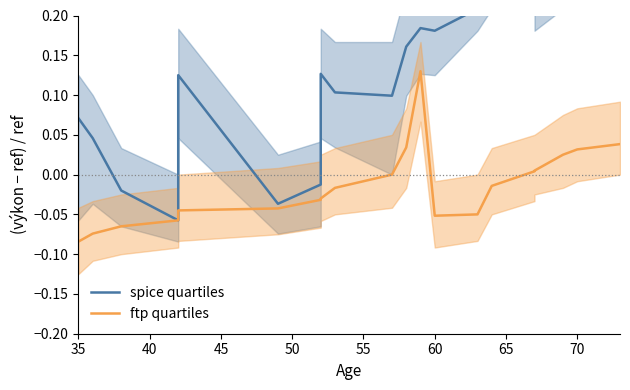

True or false: ftp quartiles and spice quartiles cross at least once.

False